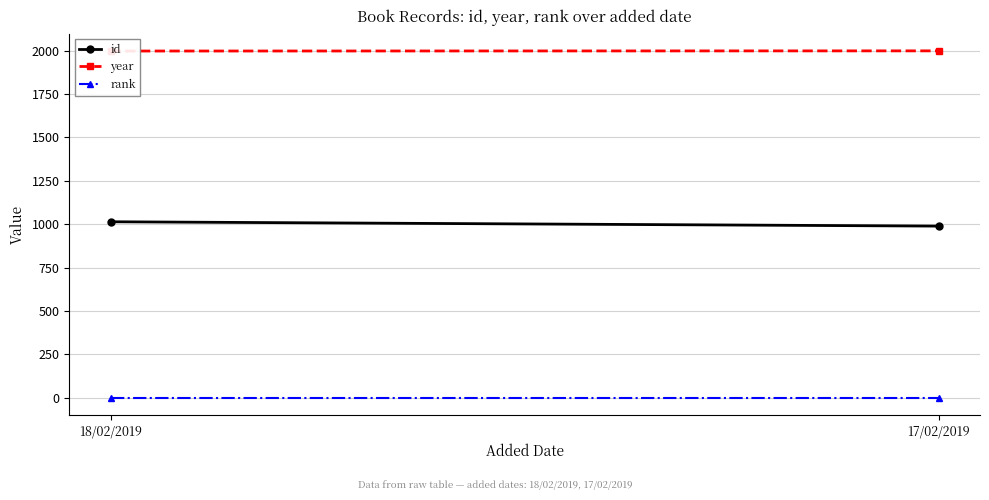

What is the minimum value shown in the chart?

1